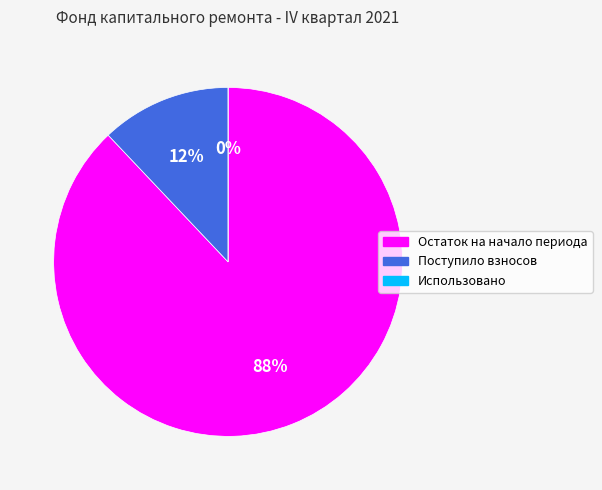

How many segments does this pie chart have?

3